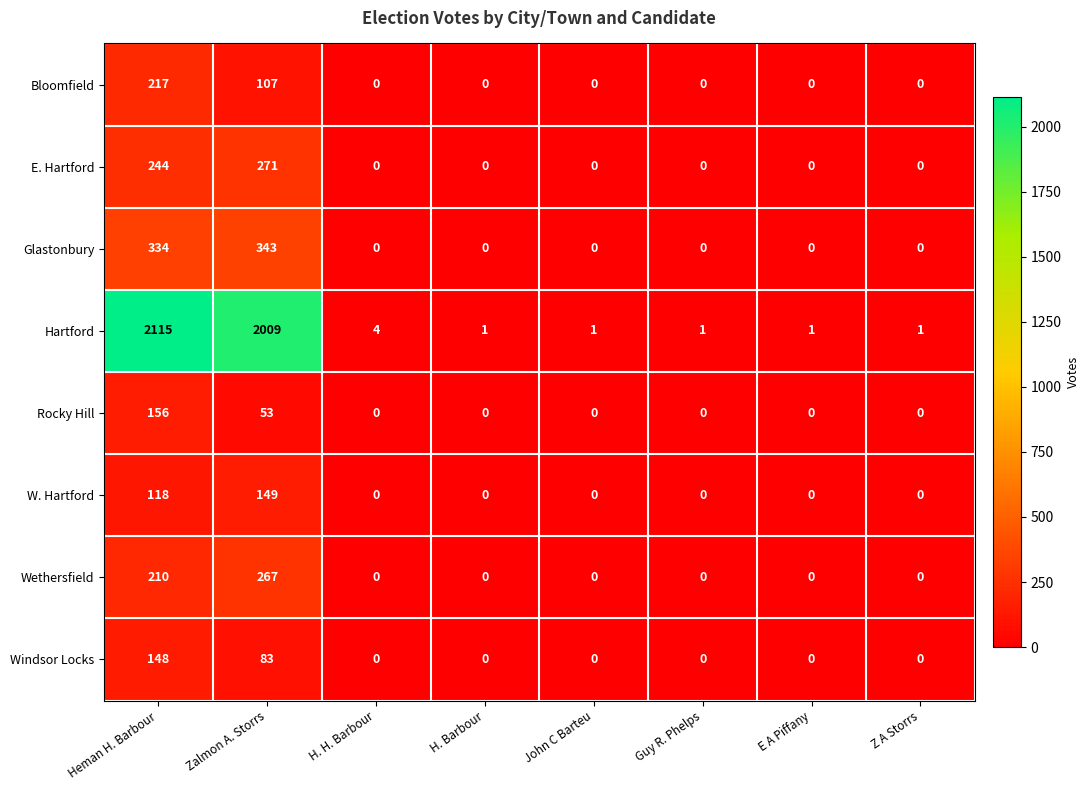

What is the greatest value displayed?

2115